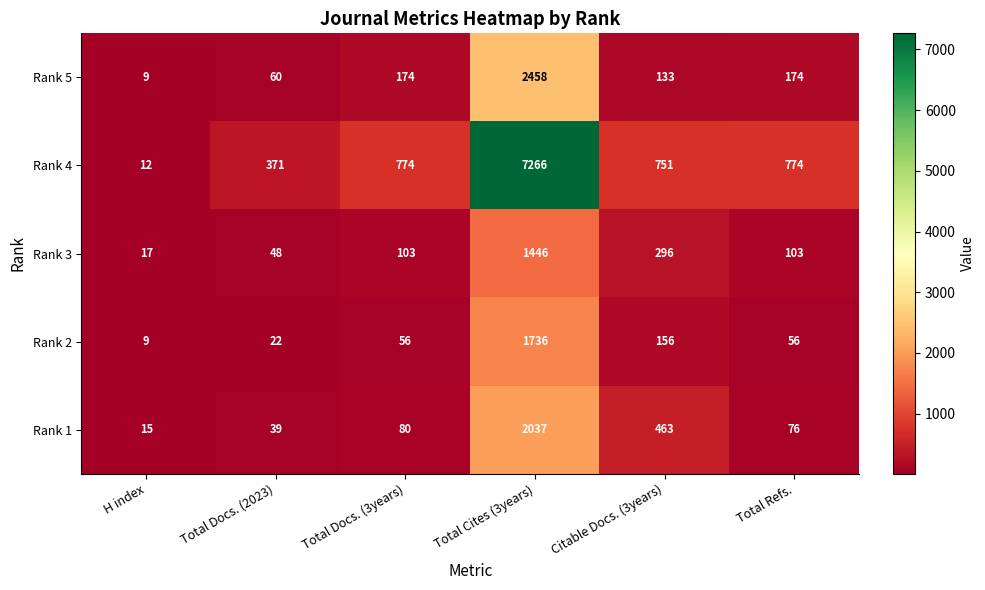

What is the minimum value for Rank 4?

12